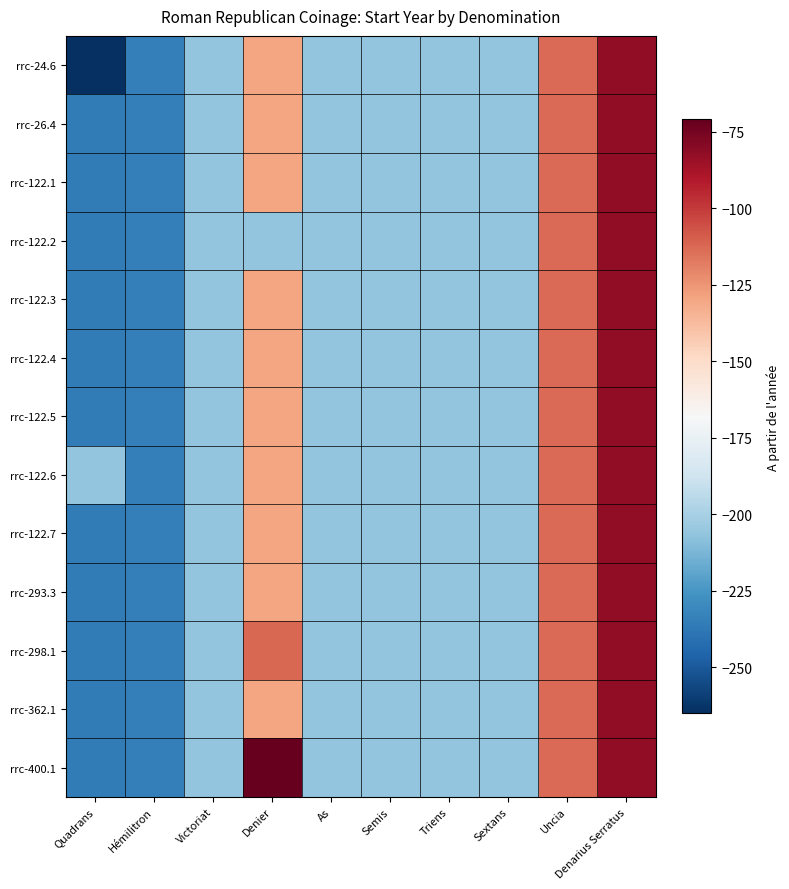

What is the total value across all series at Denier?

-1685.7